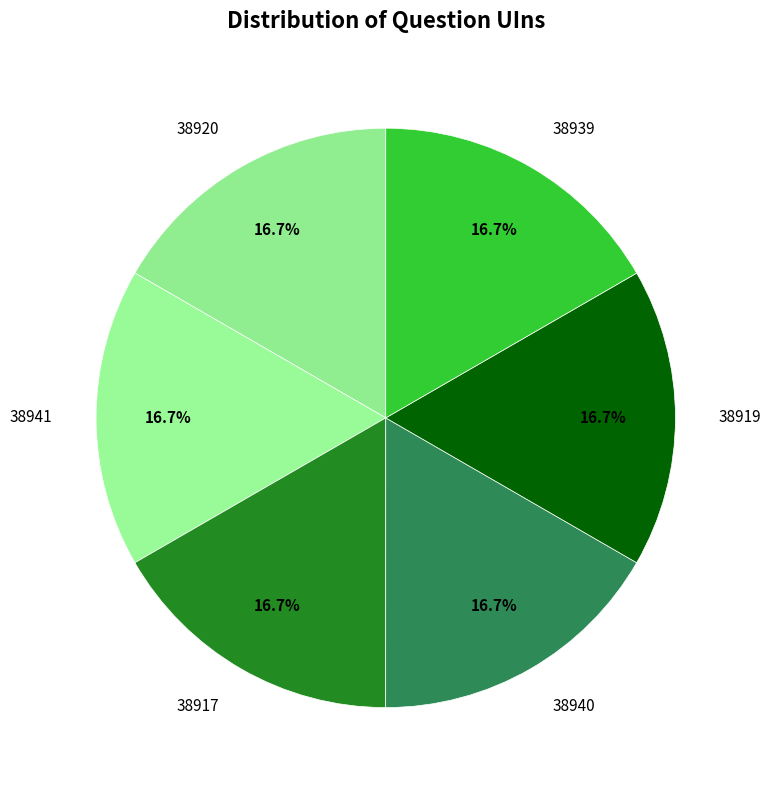

To the nearest percent, what is the average slice percentage?

17%